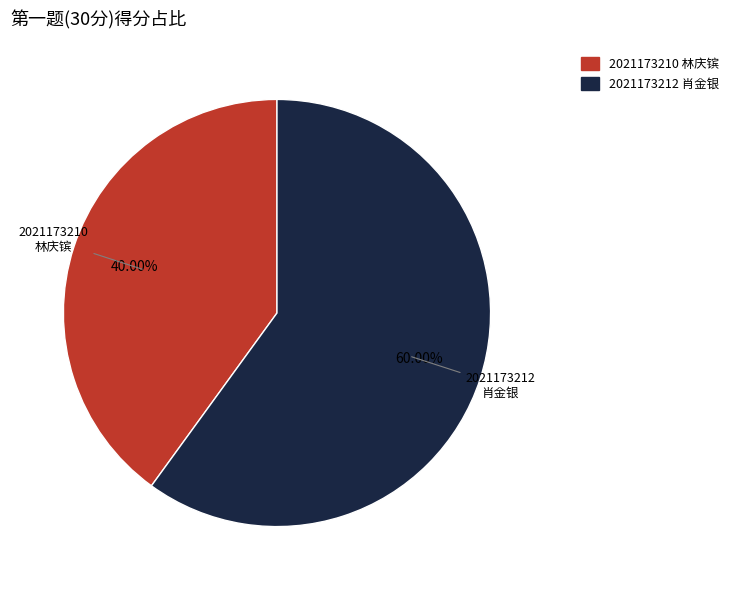

Is there a majority slice in this chart?

Yes